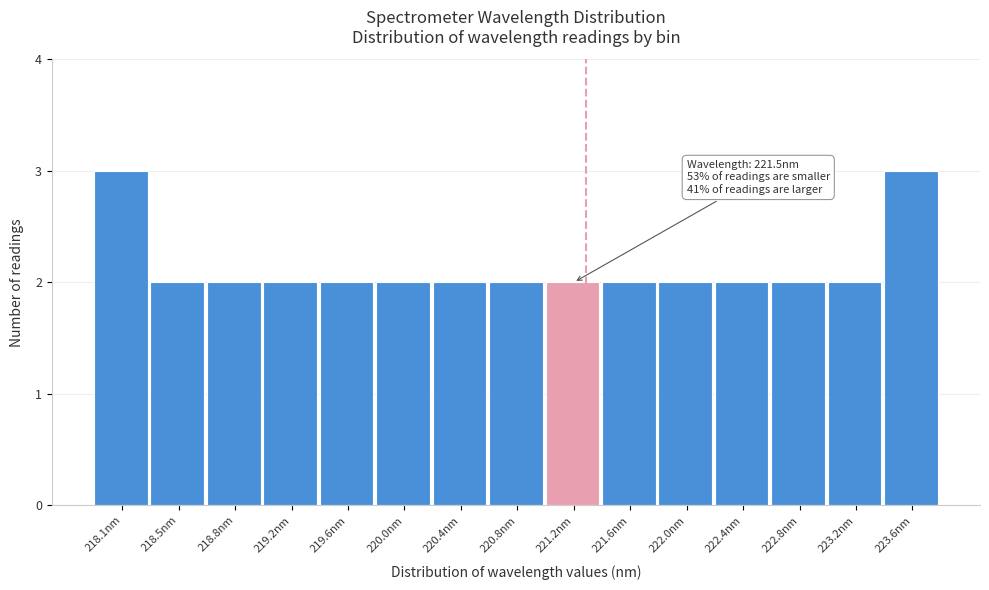

Reading left to right, list all the values displayed in this chart.

218.1nm=3	218.5nm=2	218.8nm=2	219.2nm=2	219.6nm=2	220.0nm=2	220.4nm=2	220.8nm=2	221.2nm=2	221.6nm=2	222.0nm=2	222.4nm=2	222.8nm=2	223.2nm=2	223.6nm=3